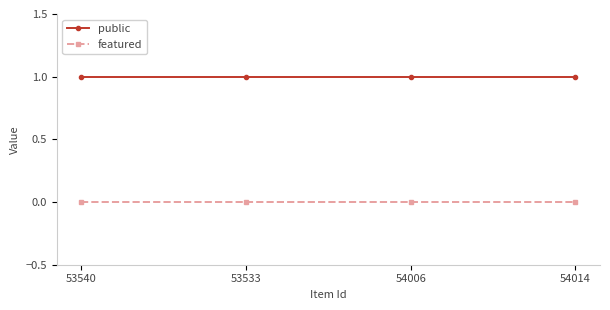

Does the chart have visible grid lines?

No